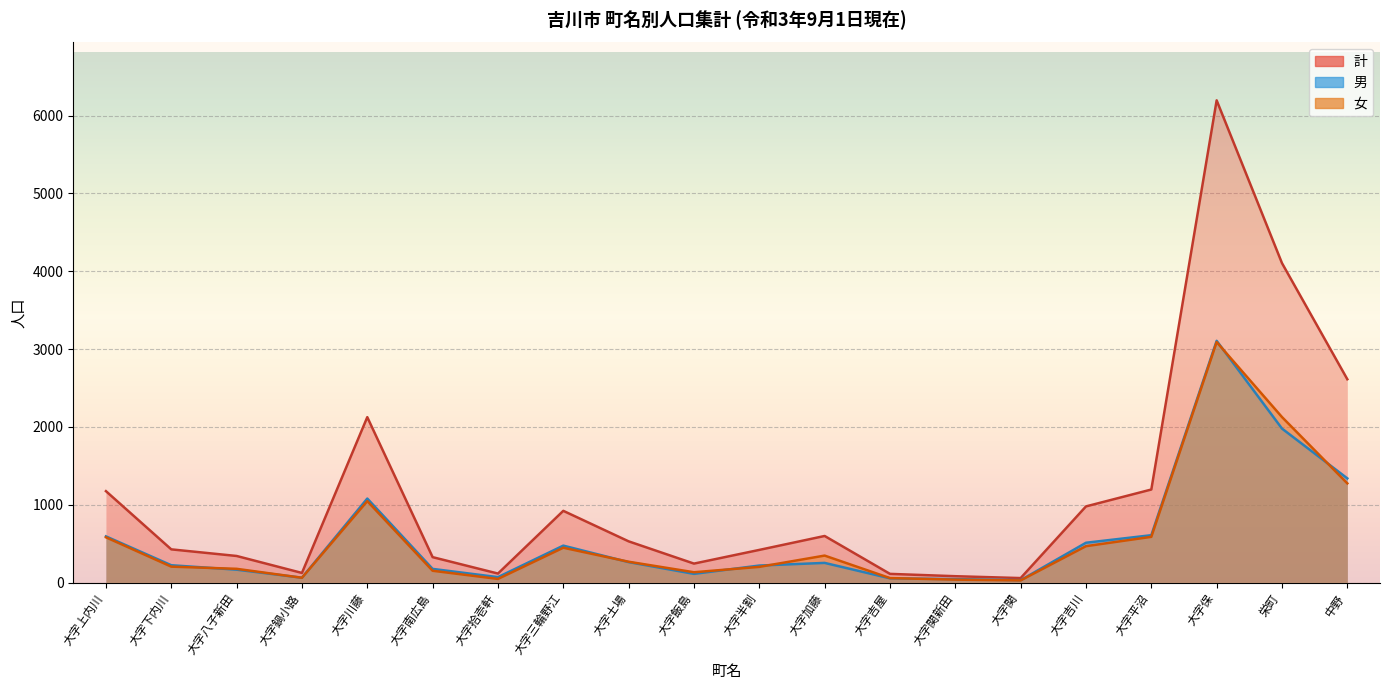

Reading right to left, extract all data points from this chart.

男: 1338	1978	3106	608	511	30	44	54	252	218	111	262	474	69	175	1079	62	165	222	593
女: 1274	2126	3090	587	467	27	37	57	346	201	132	267	447	46	151	1046	61	176	204	581
計: 2612	4104	6196	1195	978	57	81	111	598	419	243	529	921	115	326	2125	123	341	426	1174